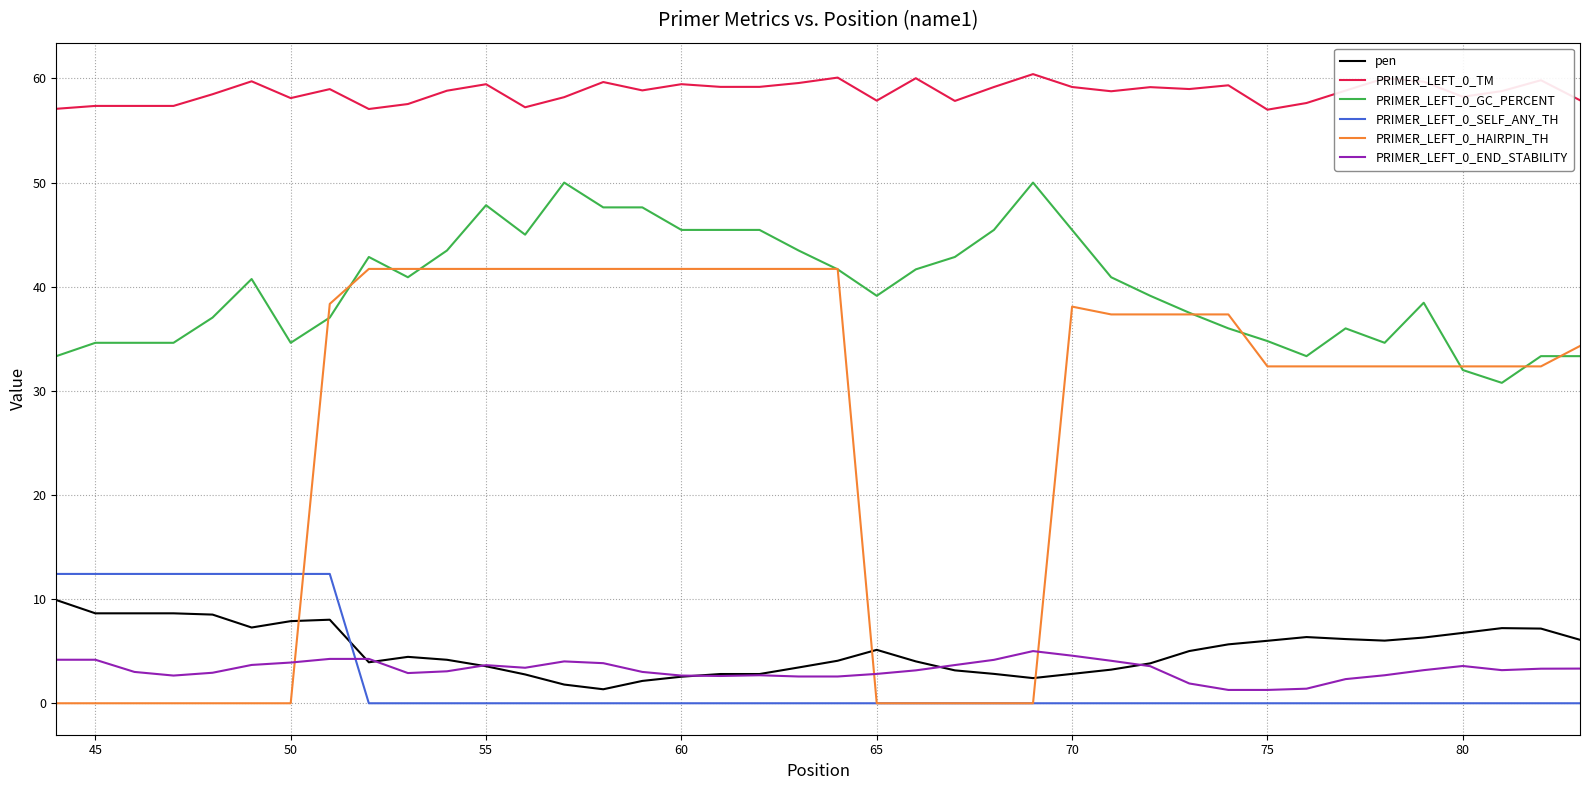

What is the minimum value for PRIMER_LEFT_0_GC_PERCENT?

30.8